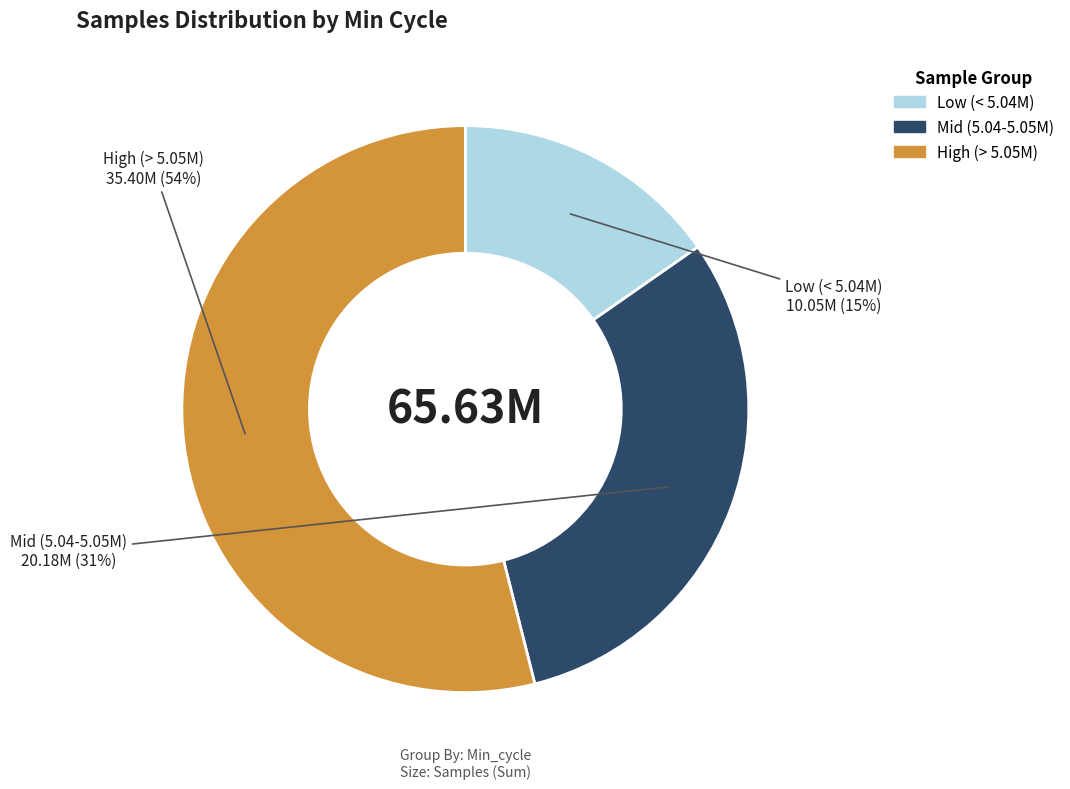

Does any single category account for the majority?

Yes